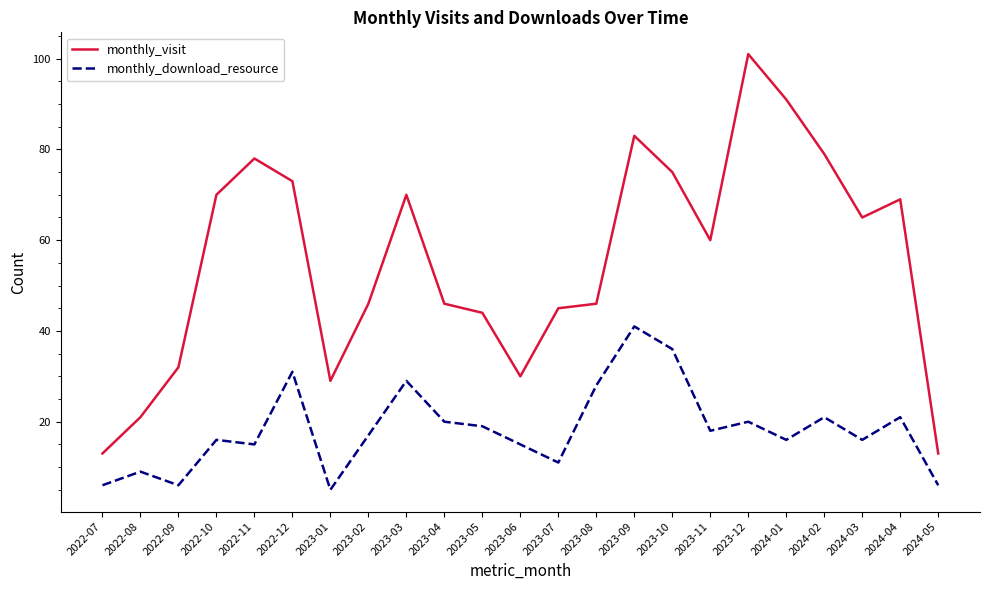

True or false: monthly_download_resource and monthly_visit intersect in this chart.

False